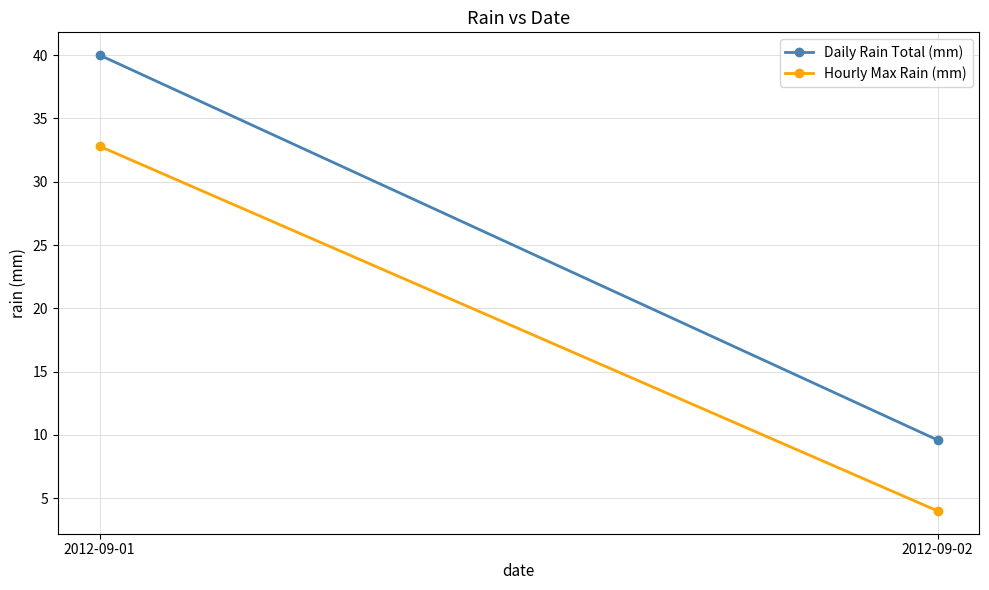

What is the sum of the Daily Rain Total (mm) values at 2012-09-01 and 2012-09-02?

49.6